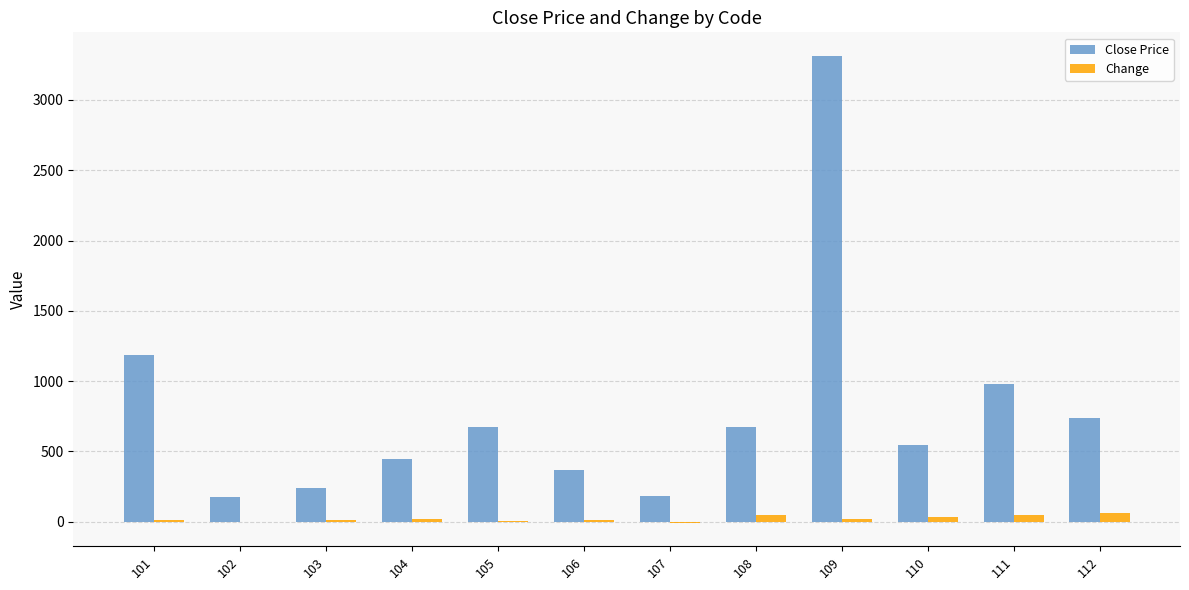

Are the bars horizontal?

No